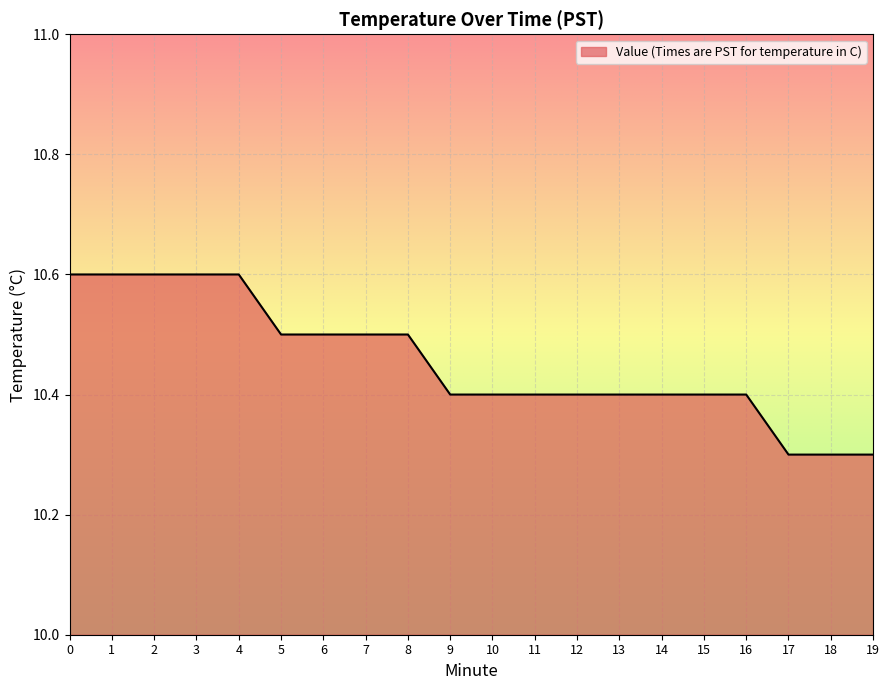

What is the ratio of the value at 11 to the value at 2?

1.0